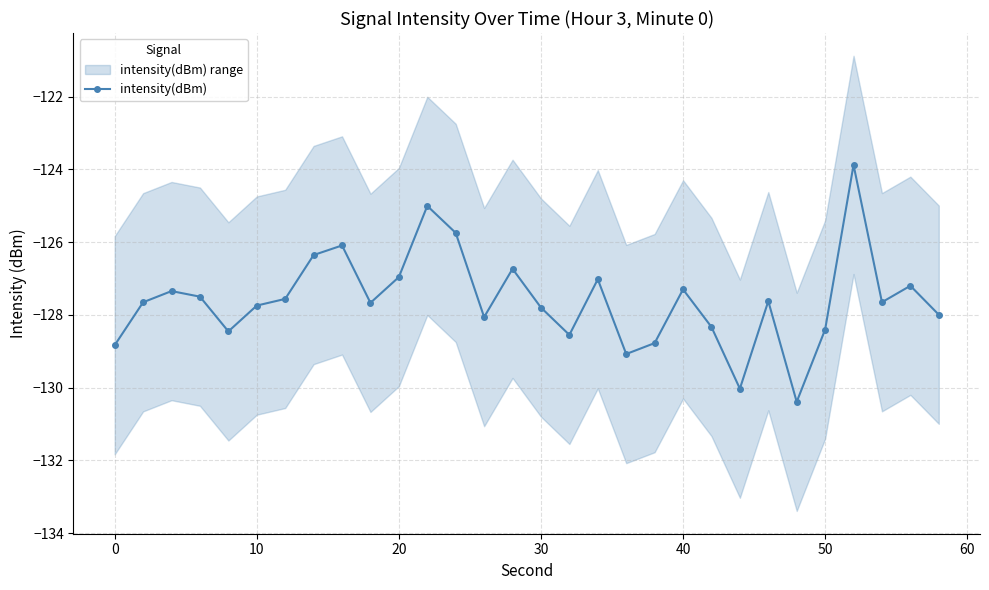

What is the smallest value displayed?

-130.4